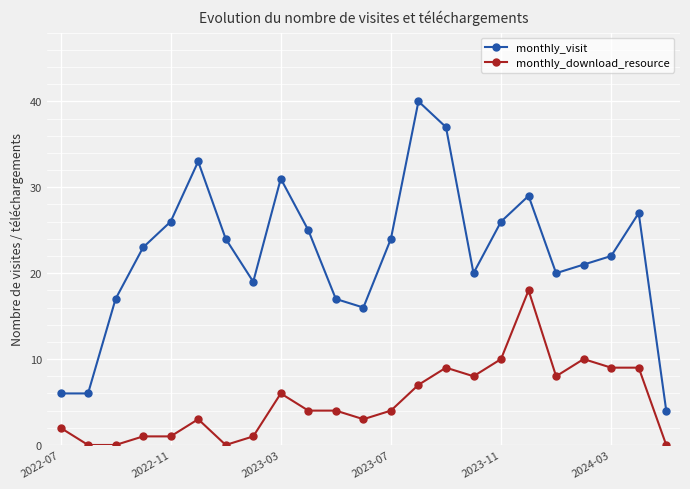

What is the maximum value shown in the chart?

40